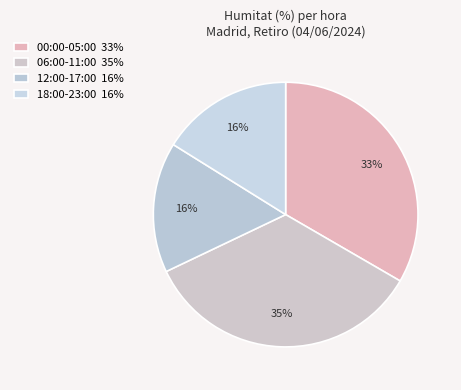

How many segments does this pie chart have?

4